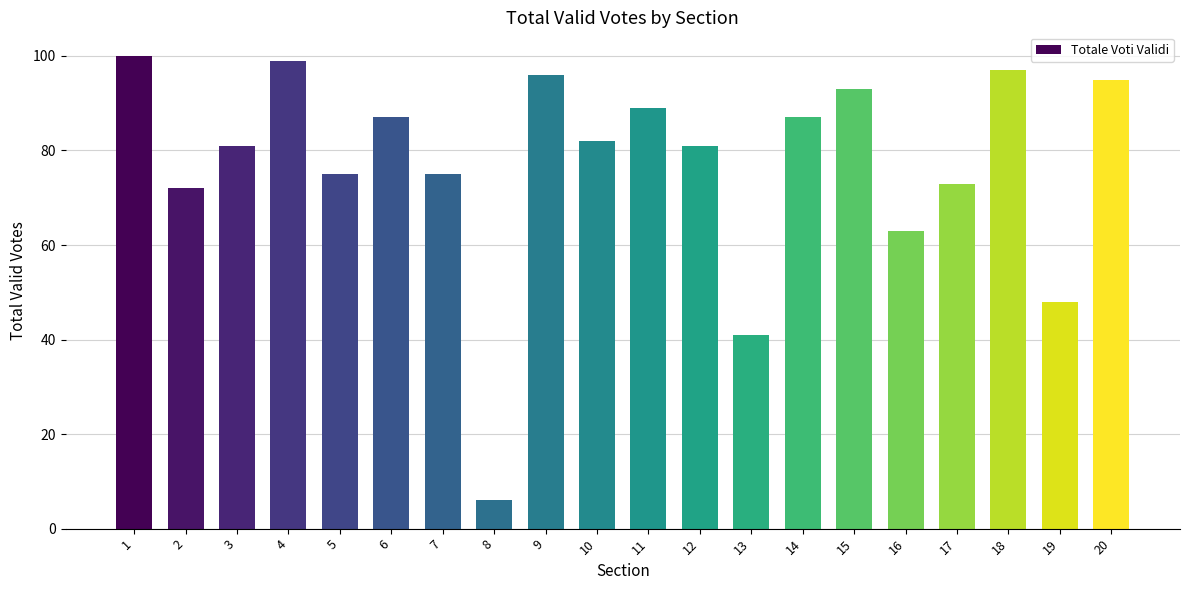

What is the change in value from 4 to 5?

-24